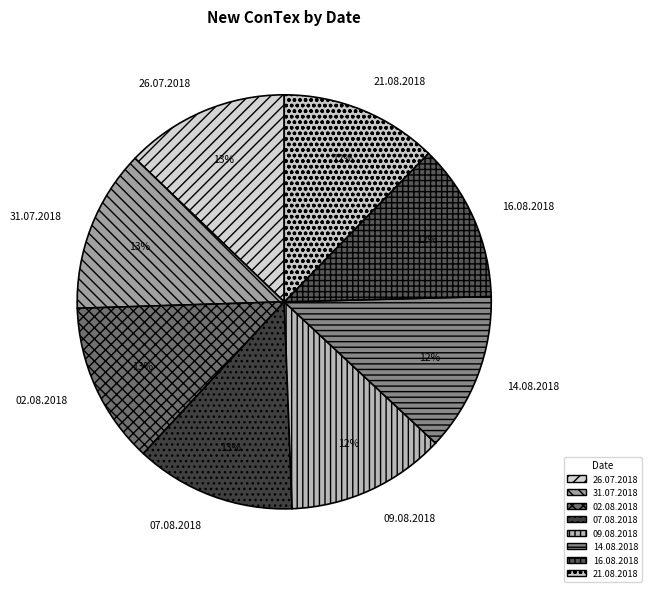

The 09.08.2018 slice represents 25% of the pie. True or false?

False